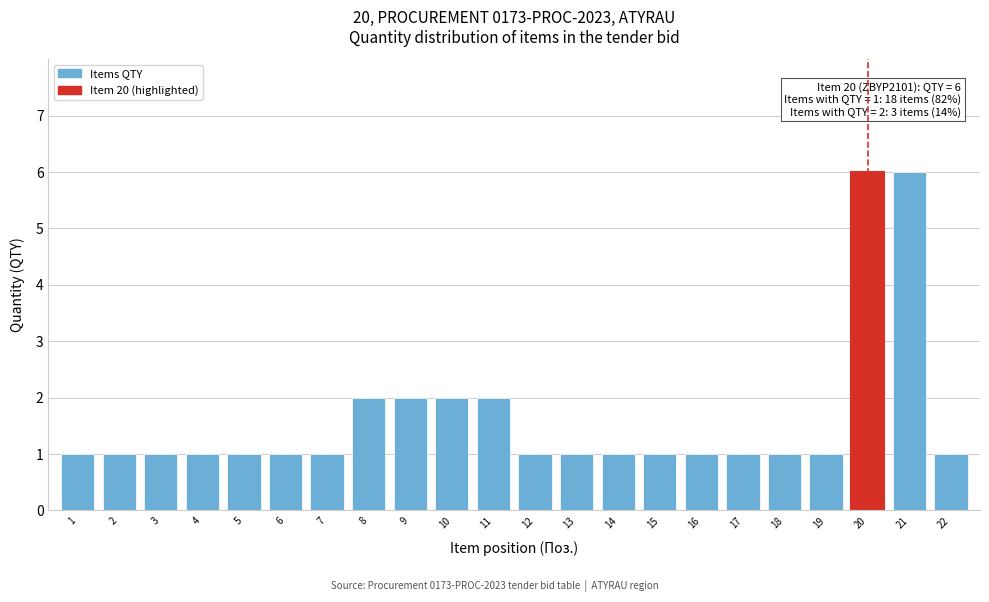

Reading left to right, what are all the values shown in this chart?

1=1	2=1	3=1	4=1	5=1	6=1	7=1	8=2	9=2	10=2	11=2	12=1	13=1	14=1	15=1	16=1	17=1	18=1	19=1	20=6	21=6	22=1